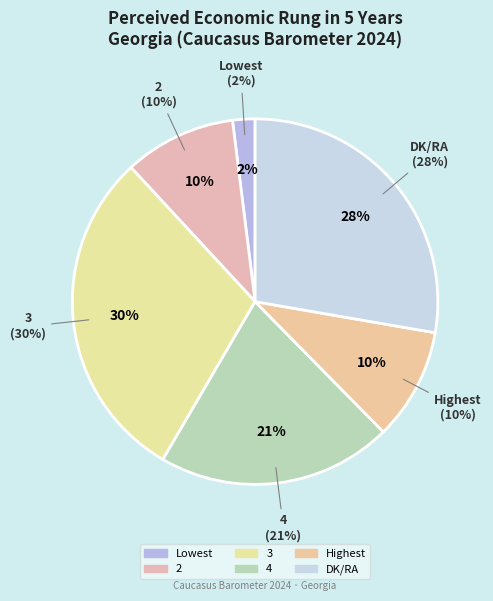

Approximately how many times larger is the value at 2 compared to DK/RA?

0.4